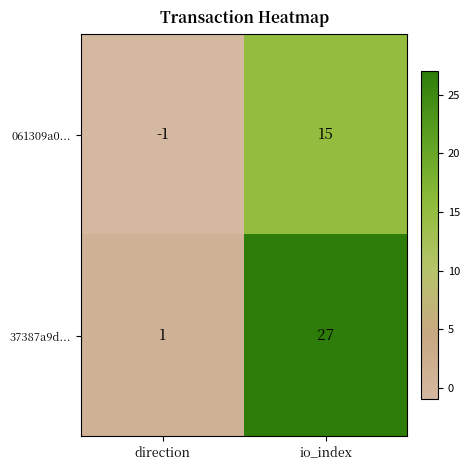

Rank the series at direction from lowest to highest value.

061309a0..., 37387a9d...